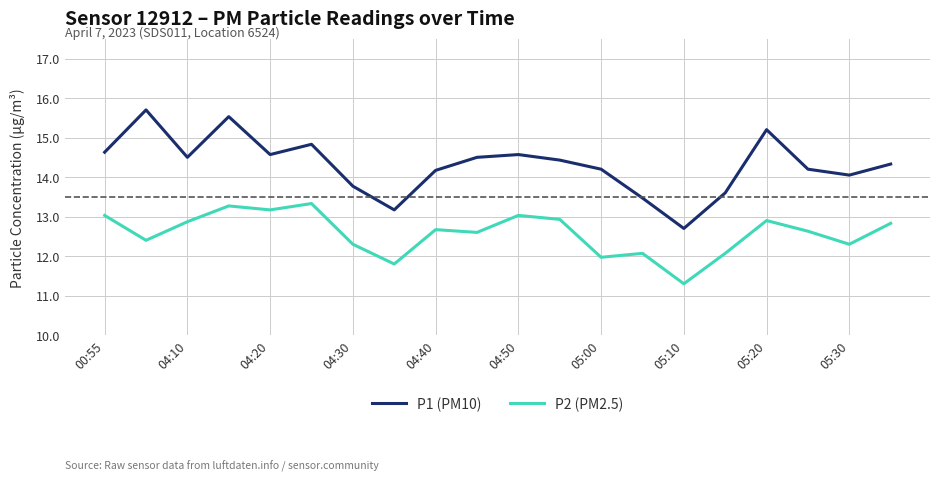

True or false: P2 (PM2.5) and P1 (PM10) intersect in this chart.

False